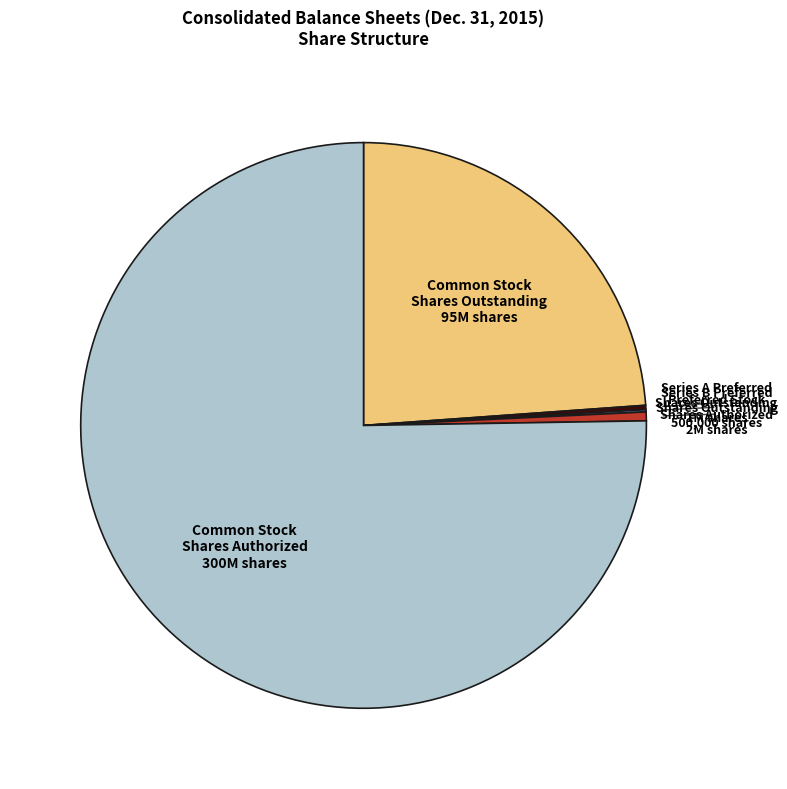

Is there any slice that represents more than half of the pie?

Yes